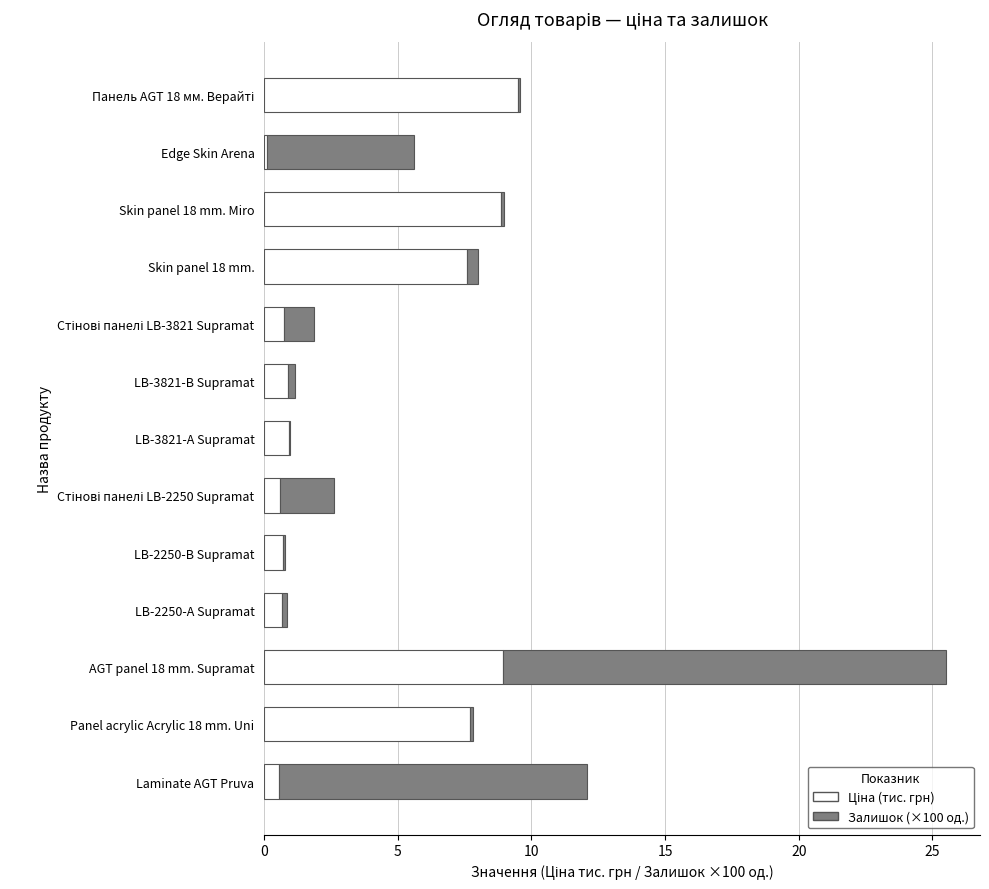

At which category is the sum across all series the highest?

AGT panel 18 mm. Supramat